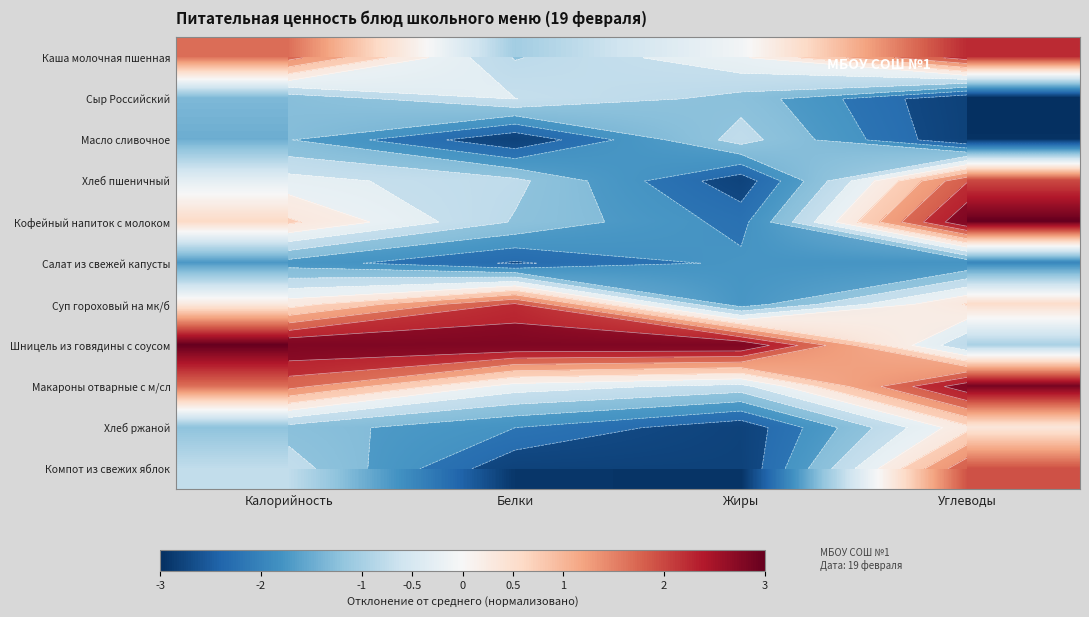

What is the maximum value for Компот из свежих яблок?

1.9